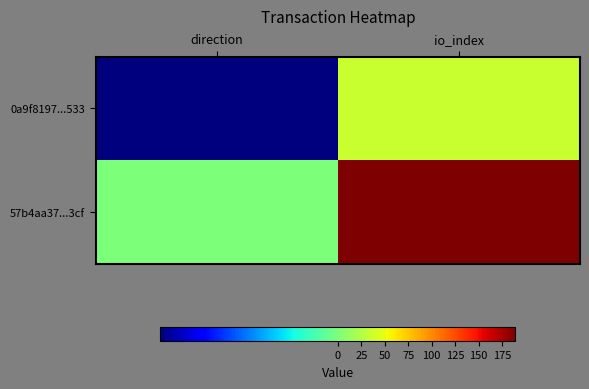

How many distinct data groups are displayed?

2